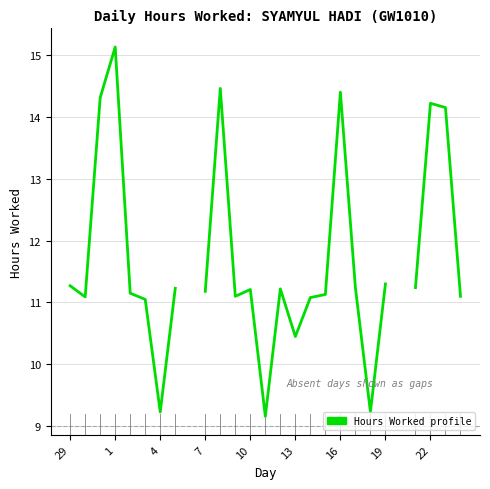

Read the value at 29.

11.3